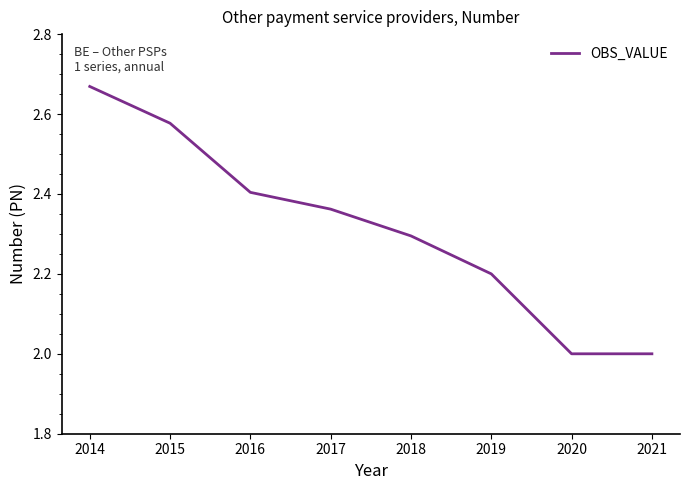

How many lines are shown in the chart?

1